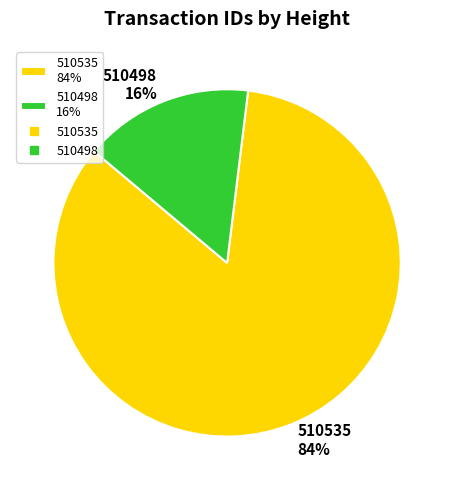

Which has a higher value, 510498 16% or 510535 84%?

510535 84%